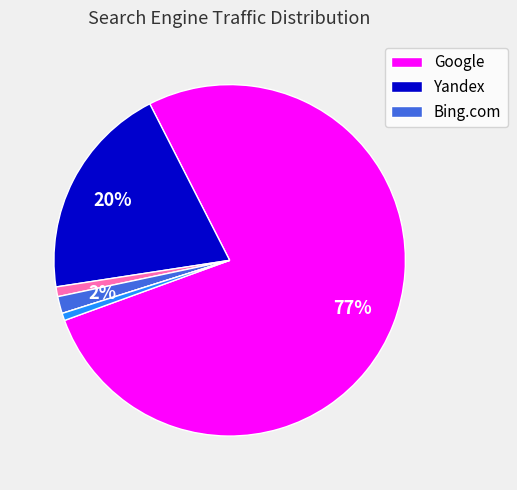

To the nearest percent, what is the average slice percentage?

17%